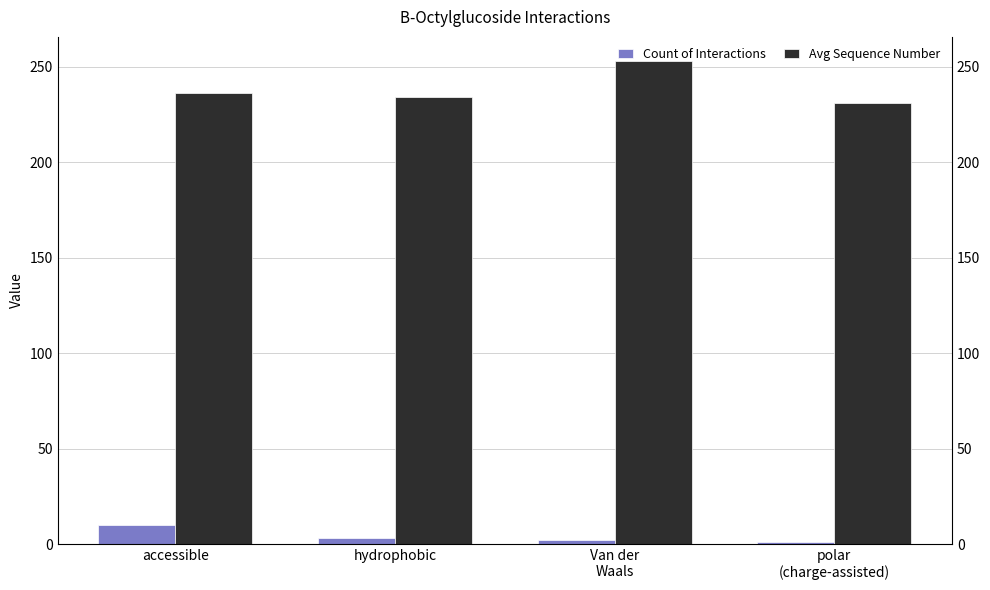

List the series in order of their peak value, highest first.

Avg Sequence Number, Count of Interactions